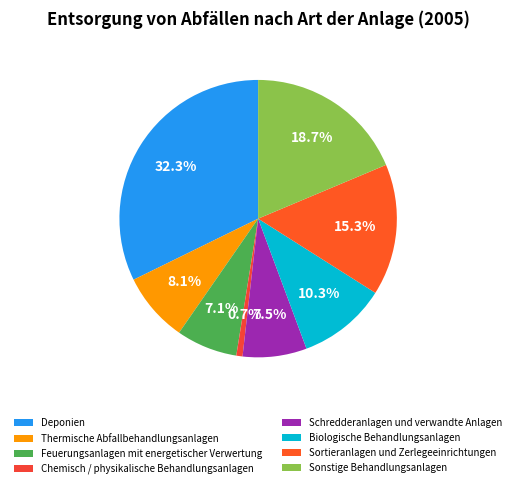

Is it true that Deponien is 32% of the pie?

True